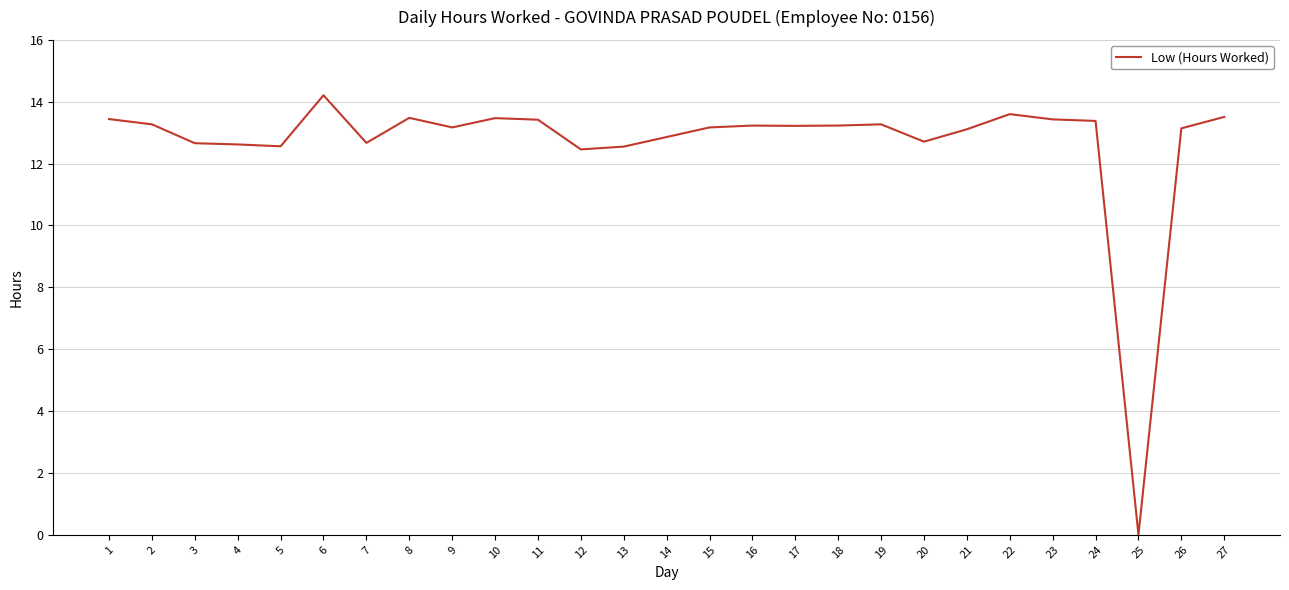

Which category has the highest value across all series?

6